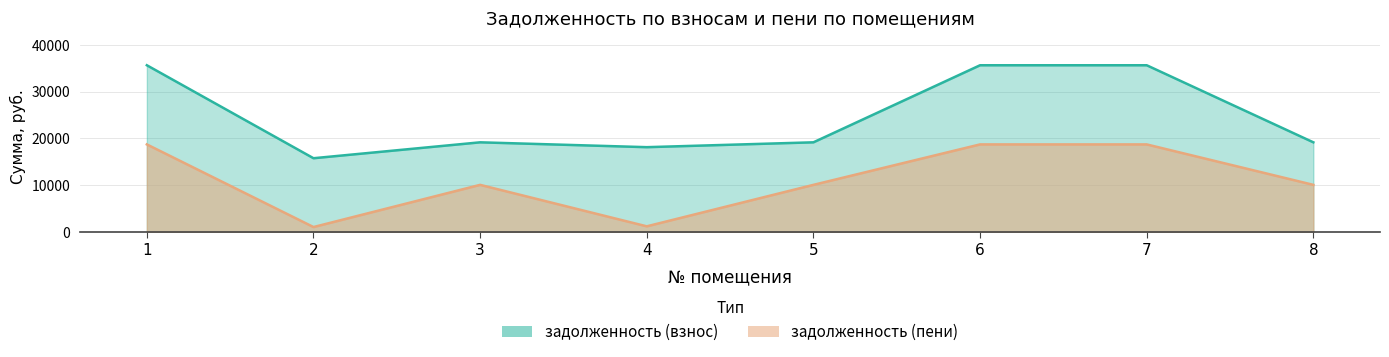

At which label is the value closest to 9862?

3